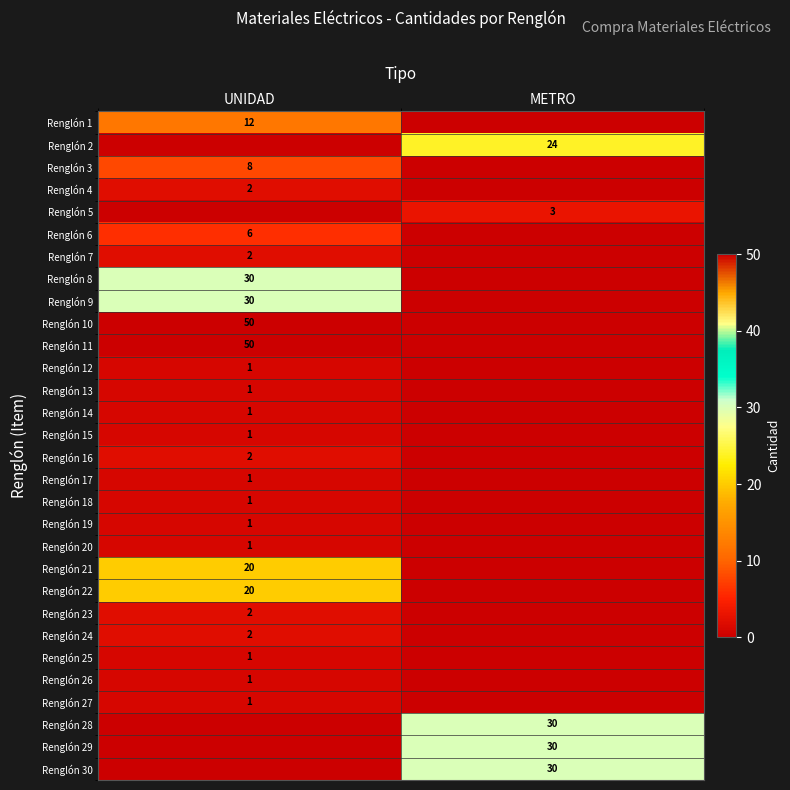

True or false: Renglón 28 has a value of 46 at METRO.

False